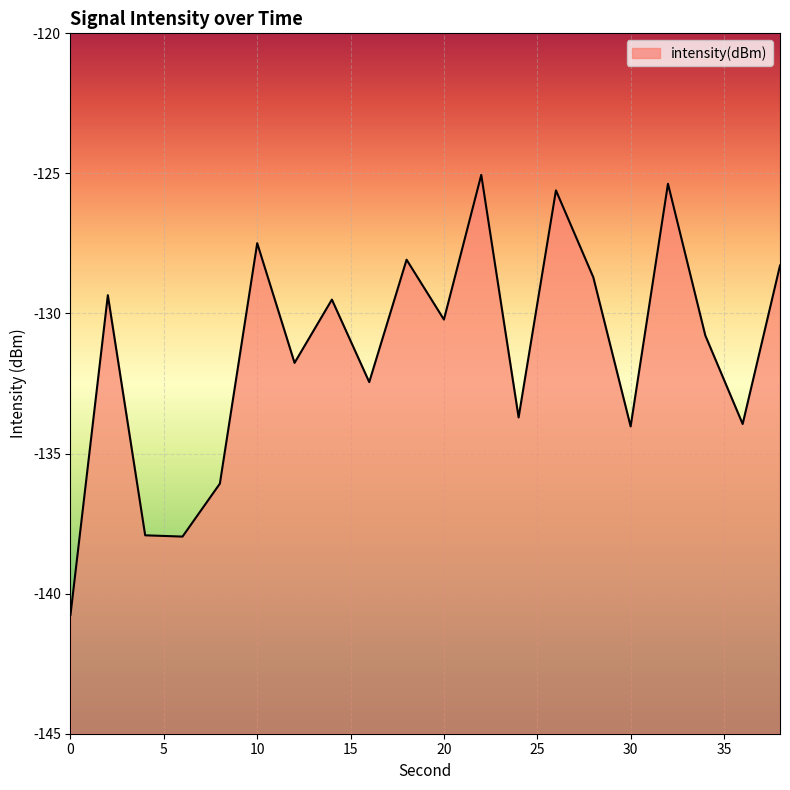

How many interior local peaks (higher than both neighbors) does the data have?

7